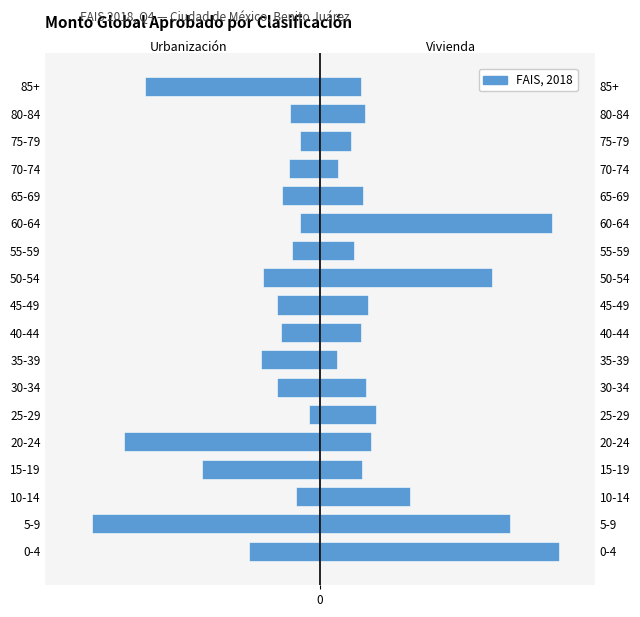

What is the minimum value shown in the chart?

-391.3